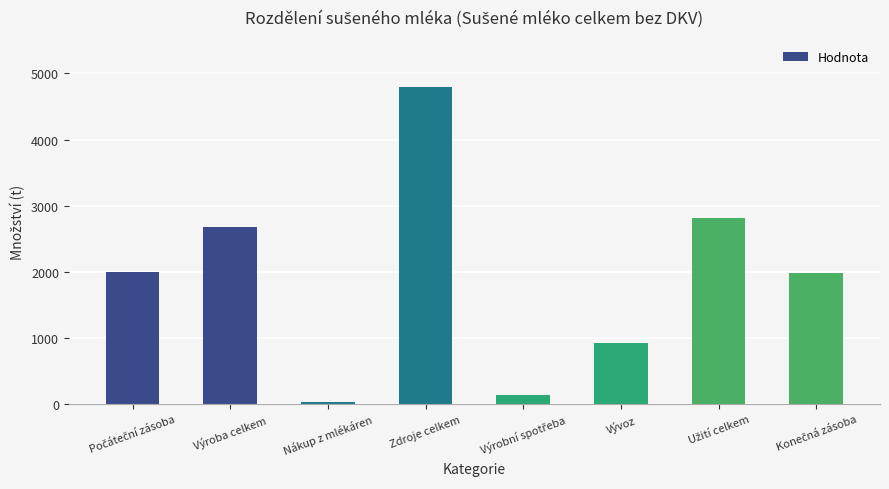

True or false: the data shows 7099.5 at Zdroje celkem.

False